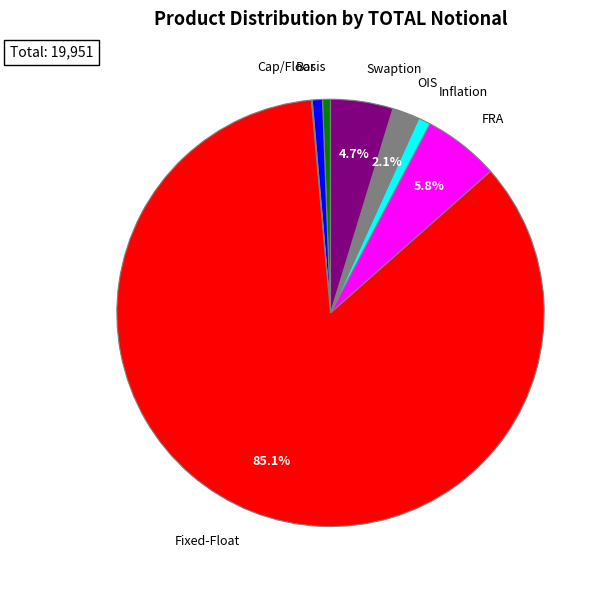

Does any single category account for the majority?

Yes